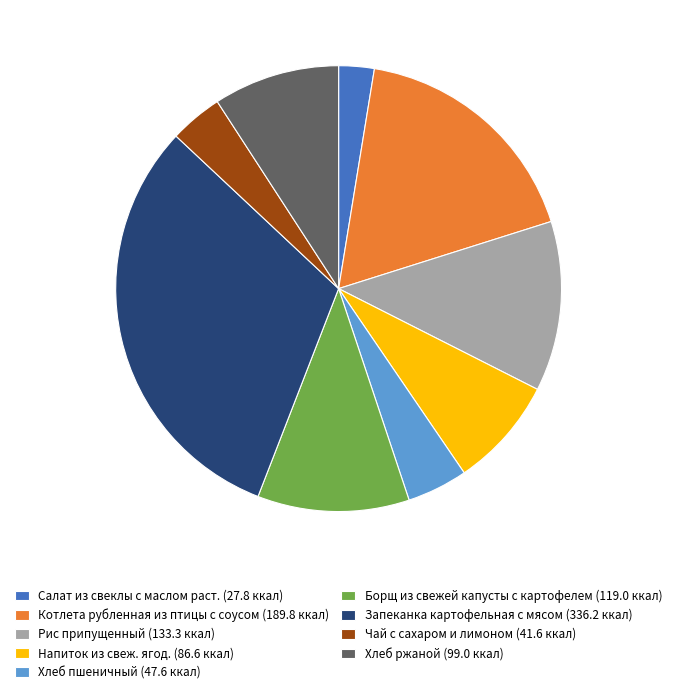

Is the sum of Хлеб ржаной (99.0 ккал) and Хлеб пшеничный (47.6 ккал) greater than half?

No